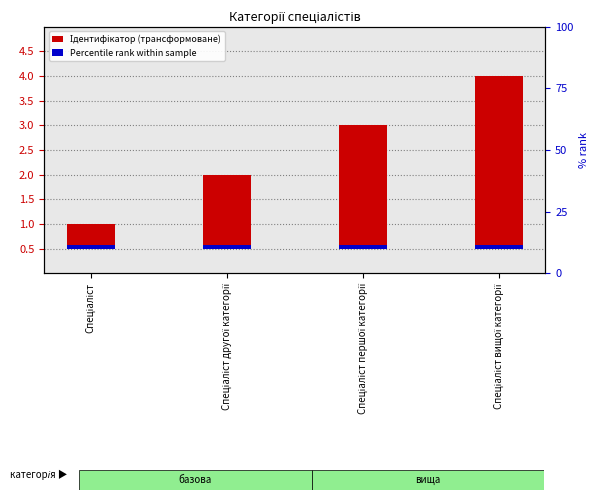

The value of Ідентифікатор (трансформоване) at Спеціаліст другої категорії is 1.5. True or false?

True